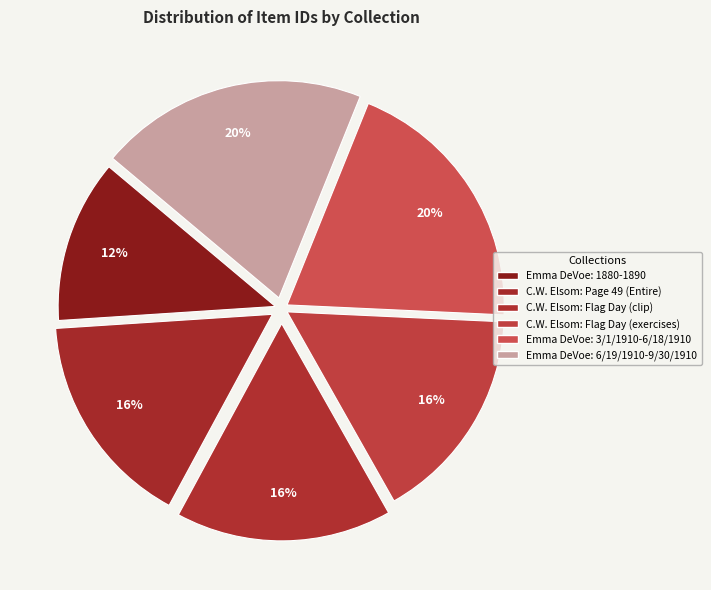

Count the number of slices in the pie.

6